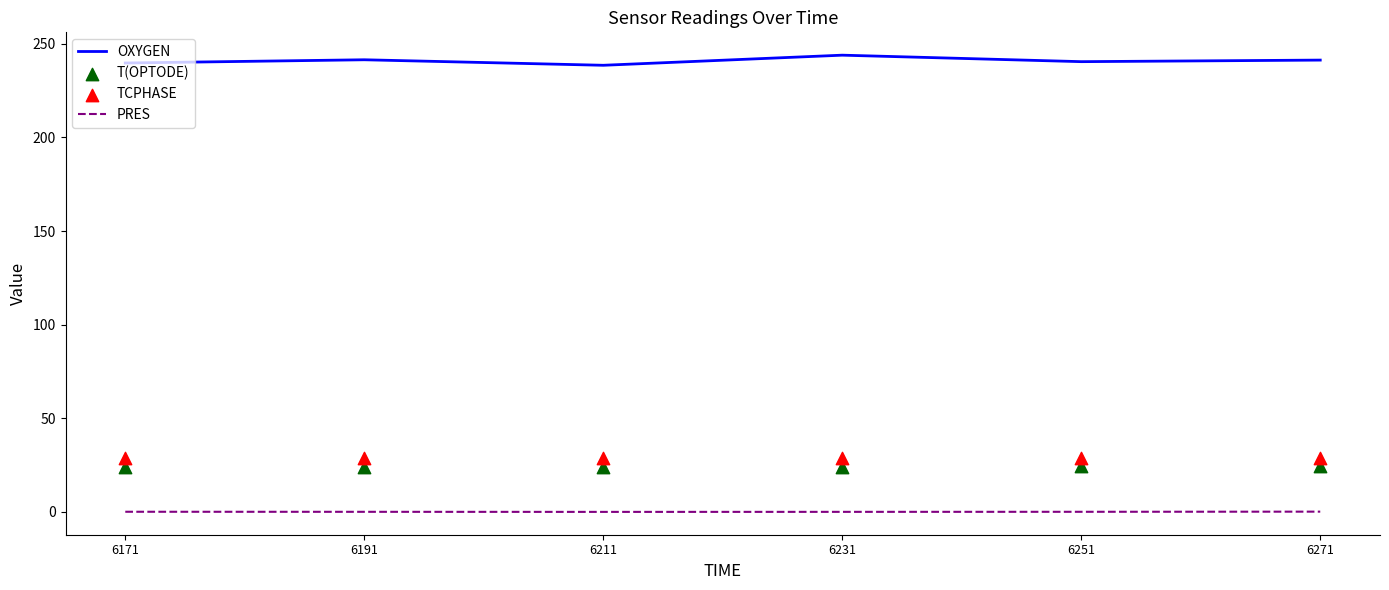

At how many categories does at least one series exceed 228?

6